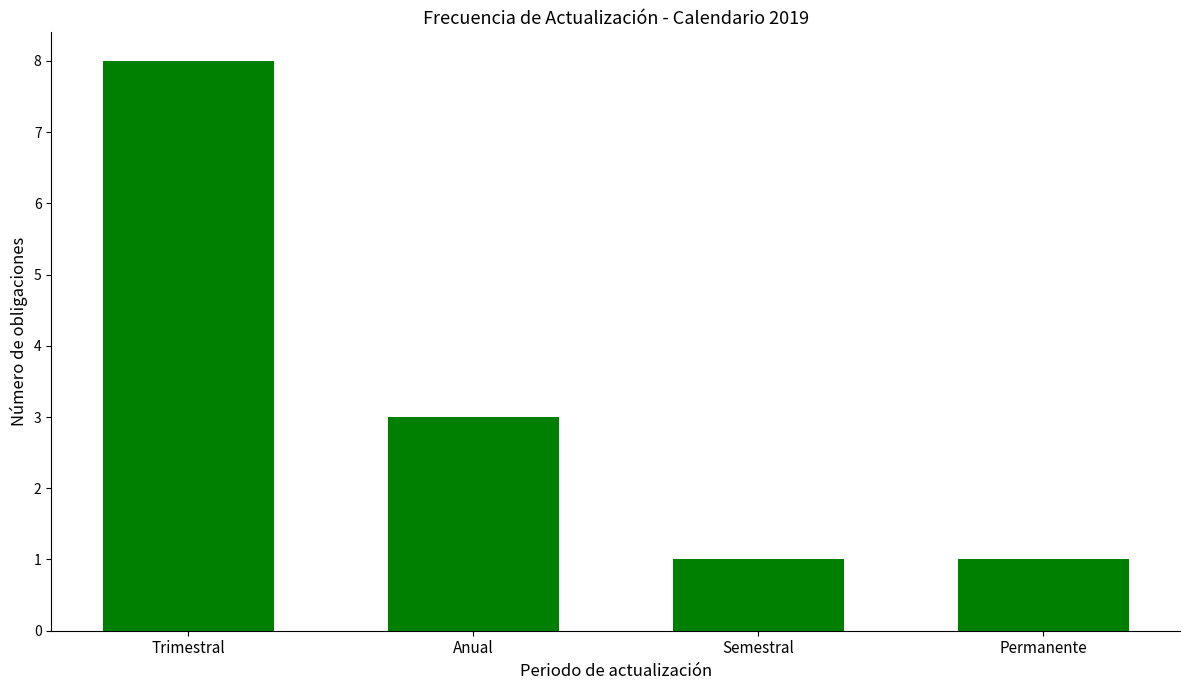

What is the sum of all values?

13